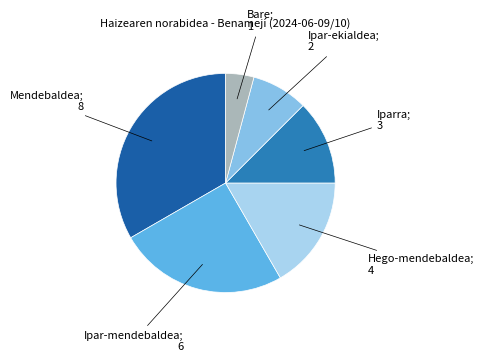

Does any single category account for the majority?

No